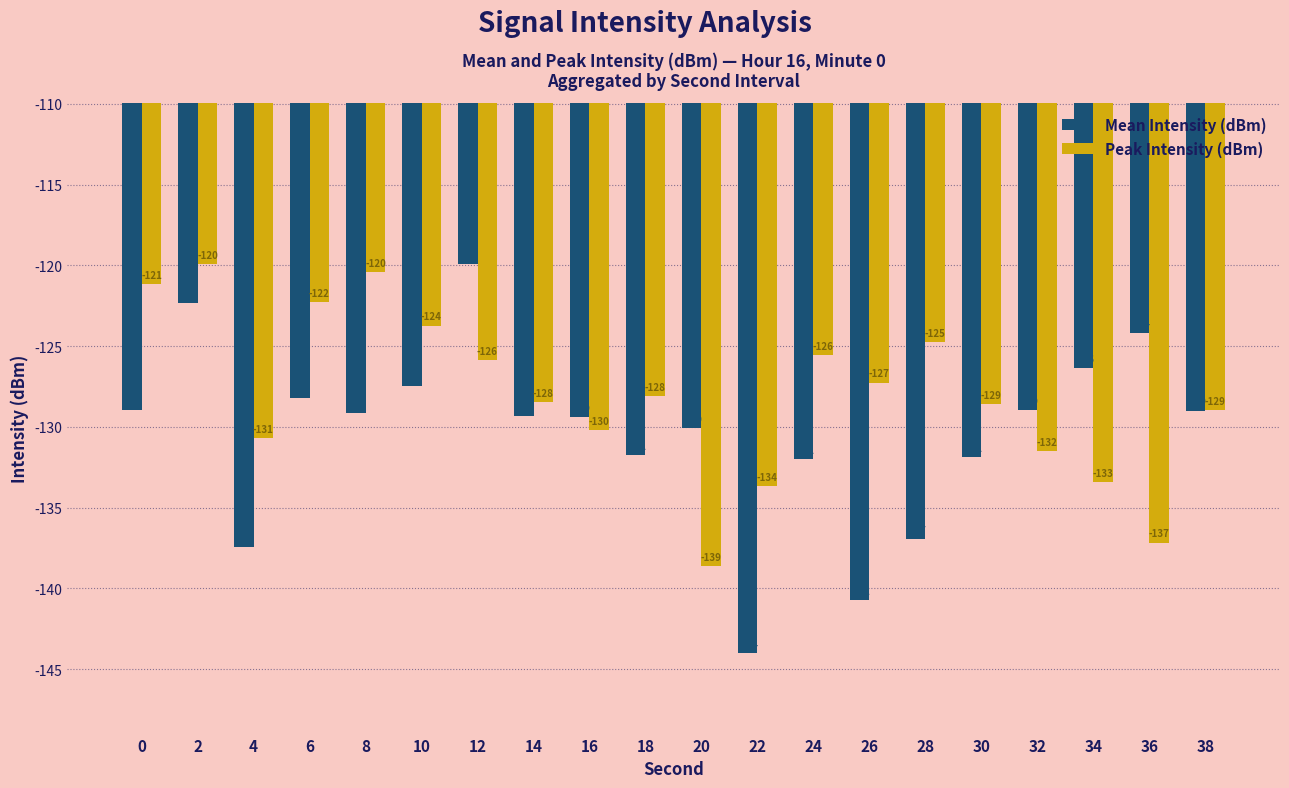

Where is Peak Intensity (dBm) nearest to the value -129?

38